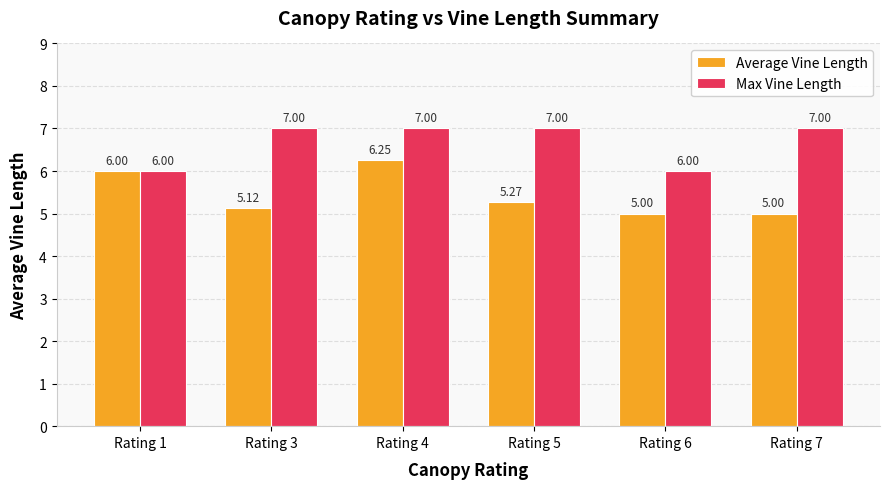

List the series in order of their overall mean, lowest first.

Average Vine Length, Max Vine Length